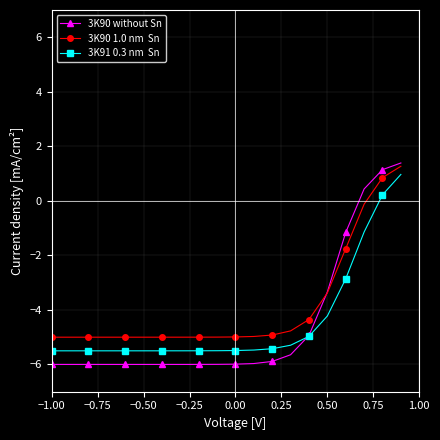

How many lines are shown in the chart?

3